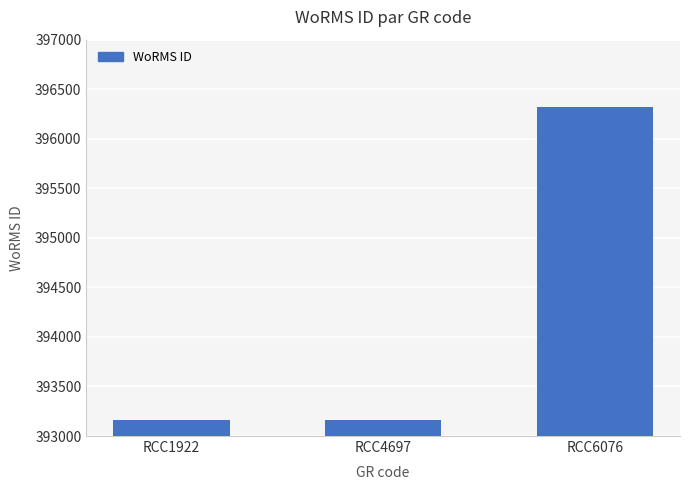

Count the number of data series in this chart.

1